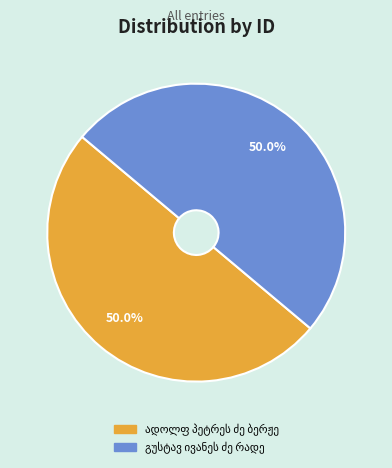

To the nearest percent, what is the combined percentage of ადოლფ პეტრეს ძე ბერჟე and გუსტავ ივანეს ძე რადე?

100%